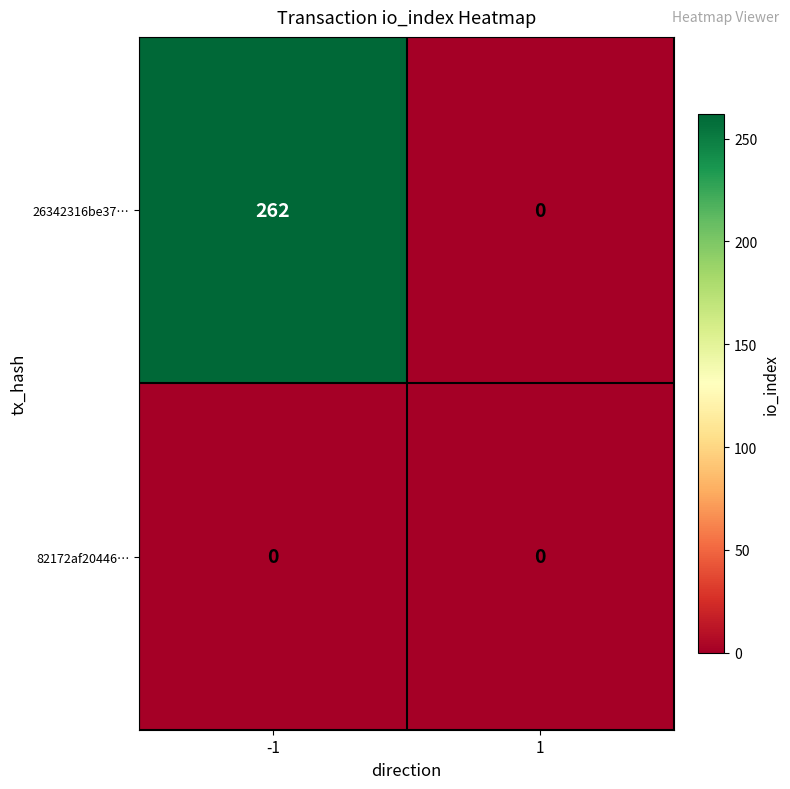

Is it true that 26342316be37… equals 142 at 1?

False